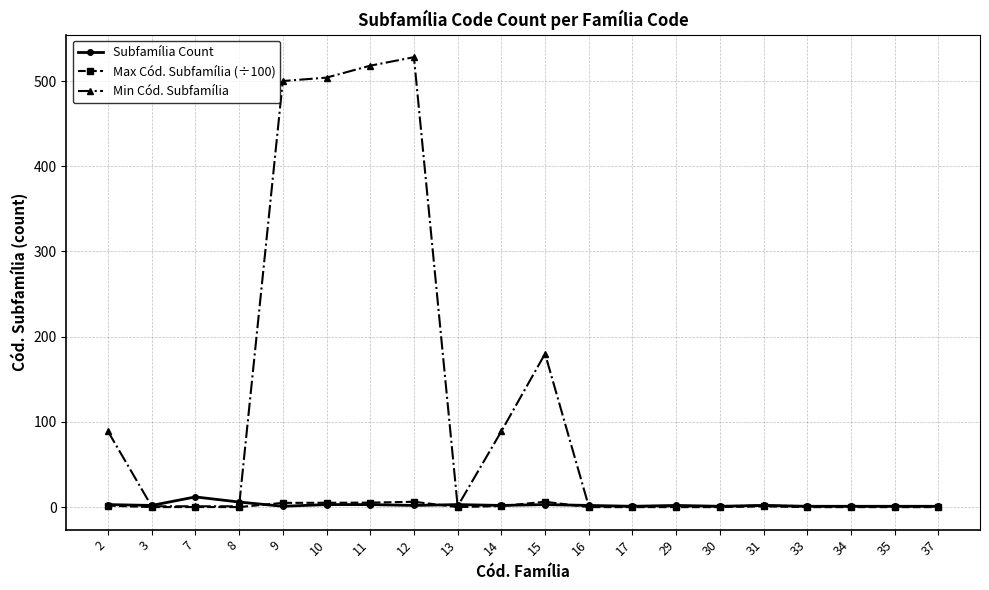

Which series has the largest total across all categories?

Min Cód. Subfamília